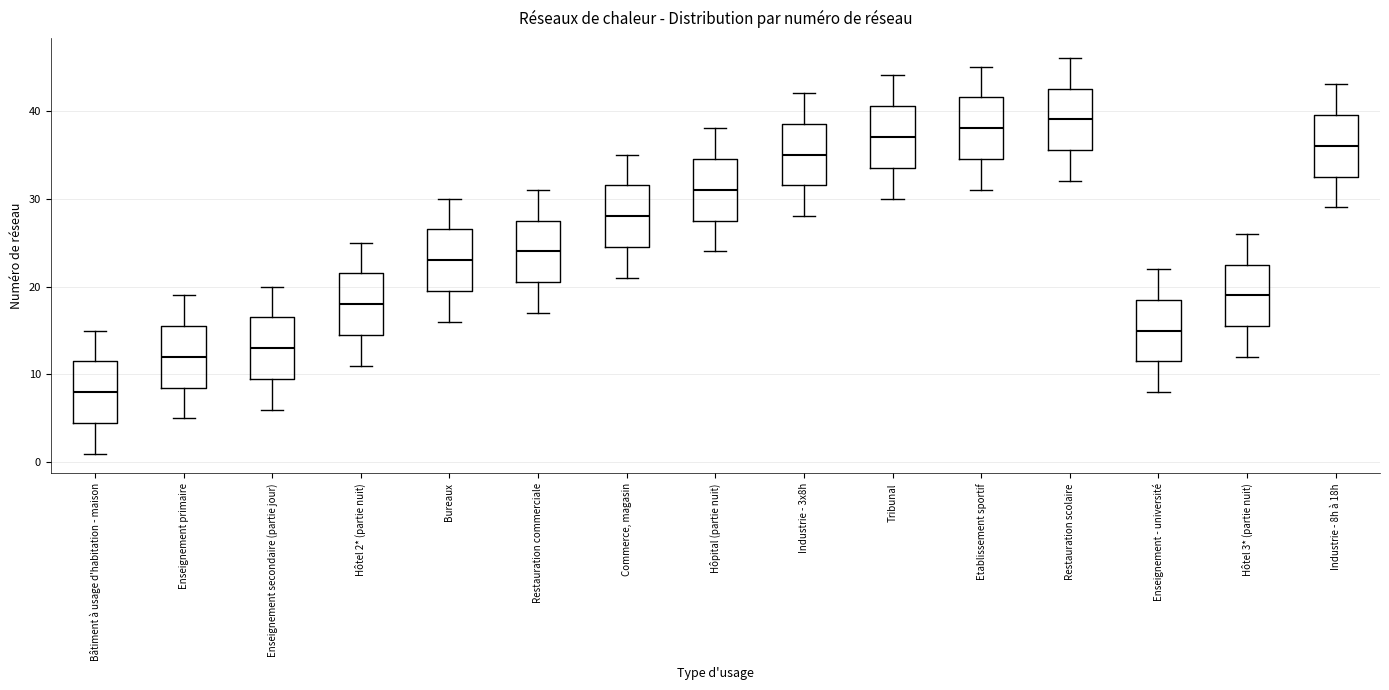

Which box has the lowest median line?

Bâtiment à usage d'habitation - maison